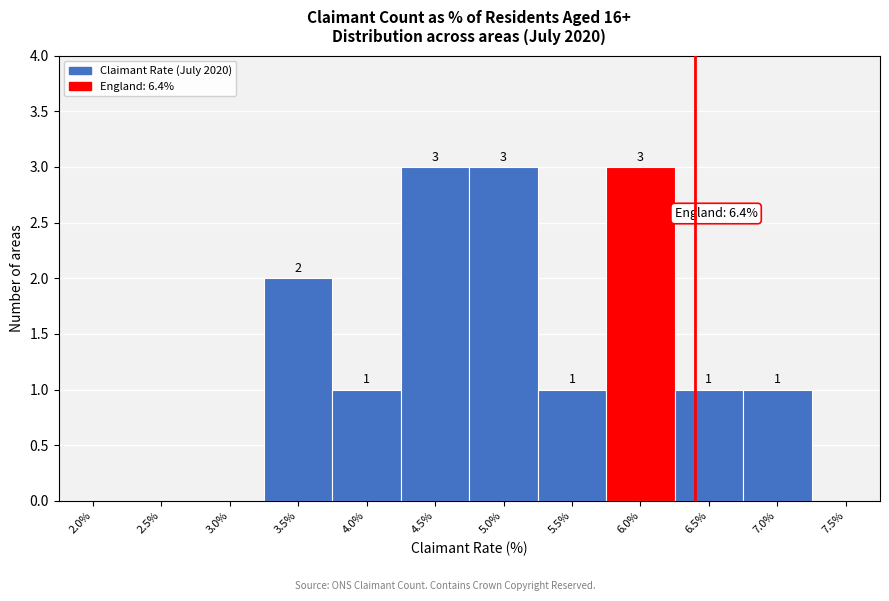

Reading left to right, extract all data points from this chart.

2.0%=0	2.5%=0	3.0%=0	3.5%=2	4.0%=1	4.5%=3	5.0%=3	5.5%=1	6.0%=3	6.5%=1	7.0%=1	7.5%=0